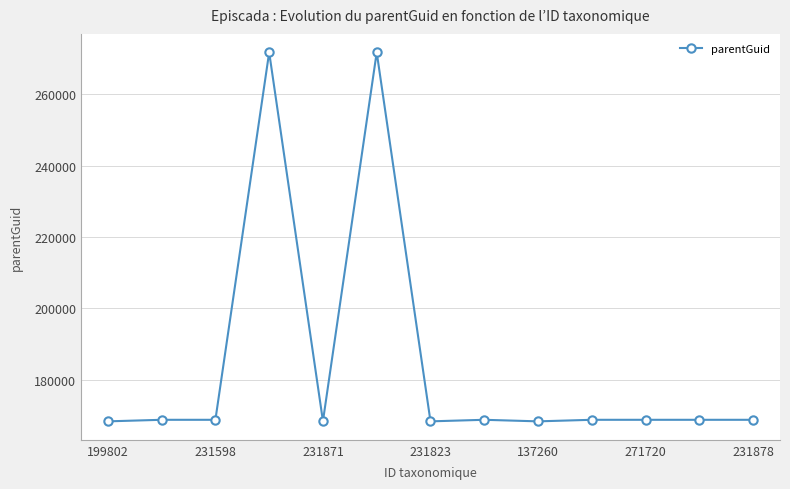

What is the difference between the maximum and minimum values?

103327